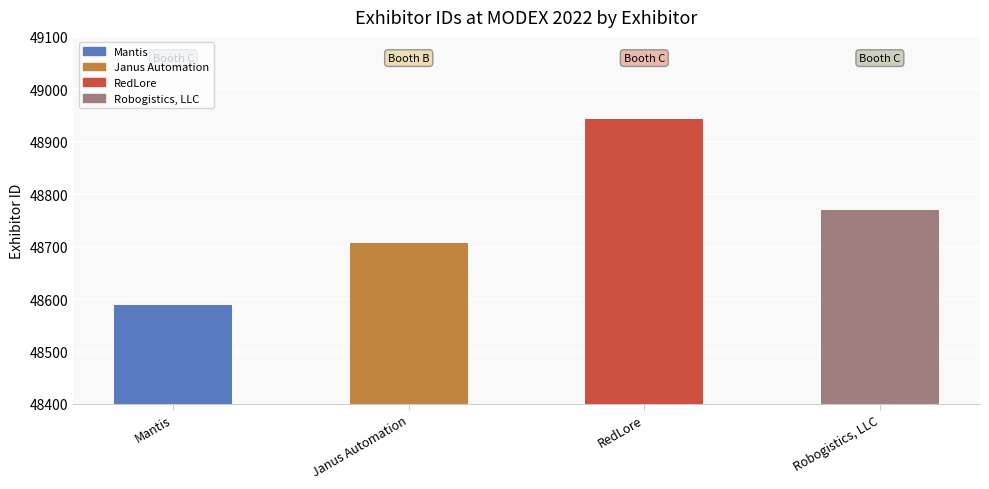

Read the value at Robogistics, LLC.

48769